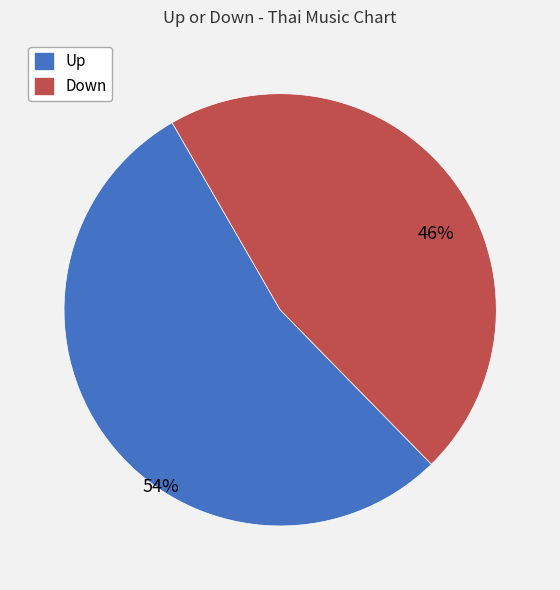

How many slices are in this pie chart?

2